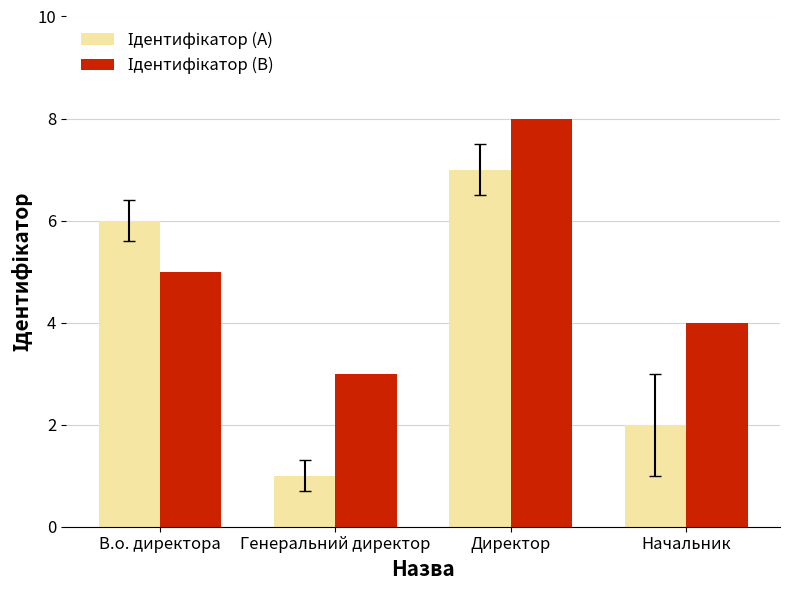

How many series are shown in this chart?

2